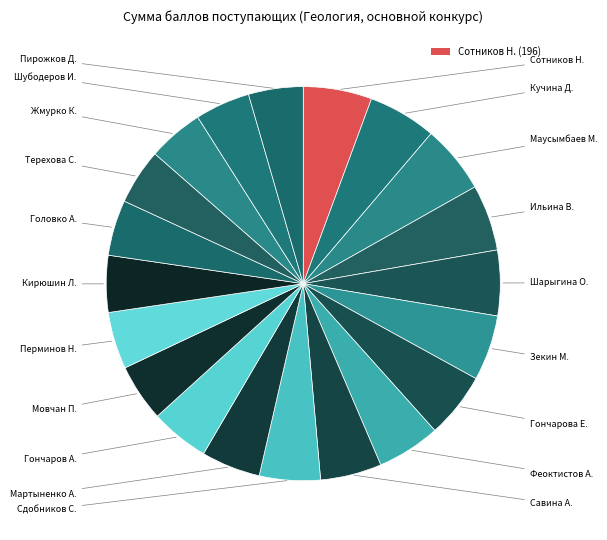

To the nearest percent, what is the difference between the largest and smallest slice percentages?

1%